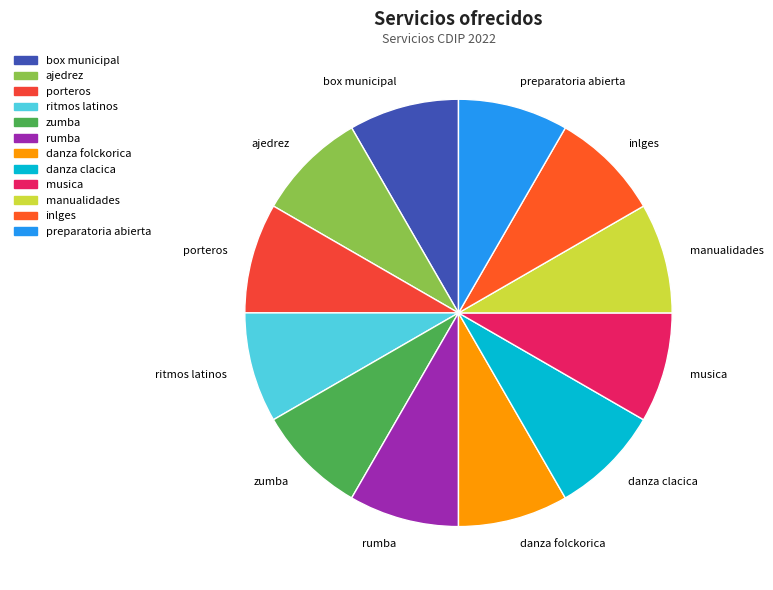

Is manualidades the majority of the pie?

No